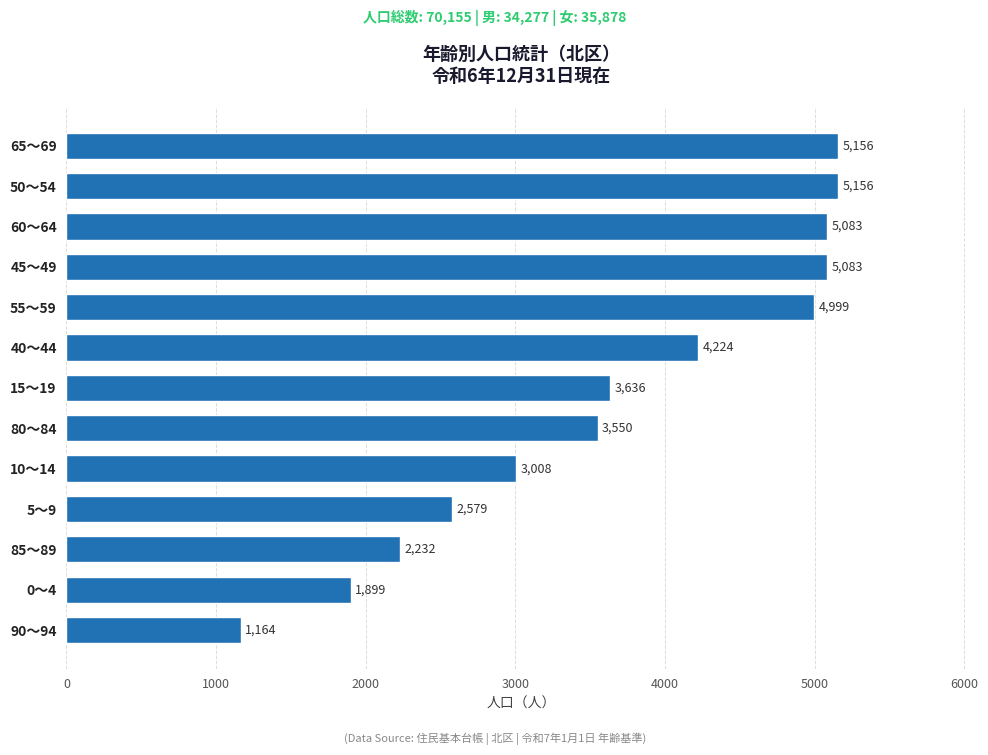

At which label is the value closest to 3160?

10～14